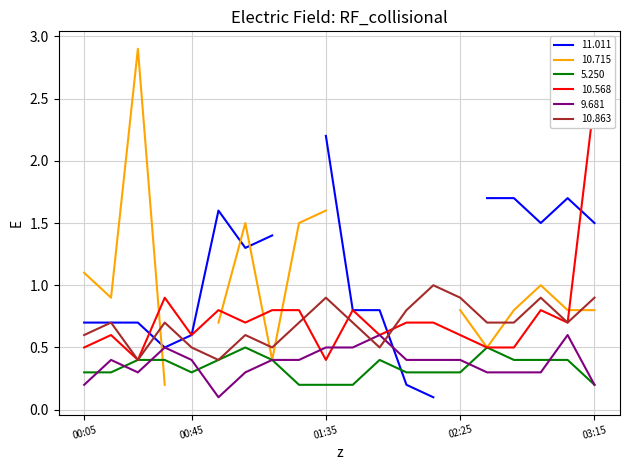

Which series changed the most between 2022/07/07 01:05 and 2022/07/07 01:25?

5.250